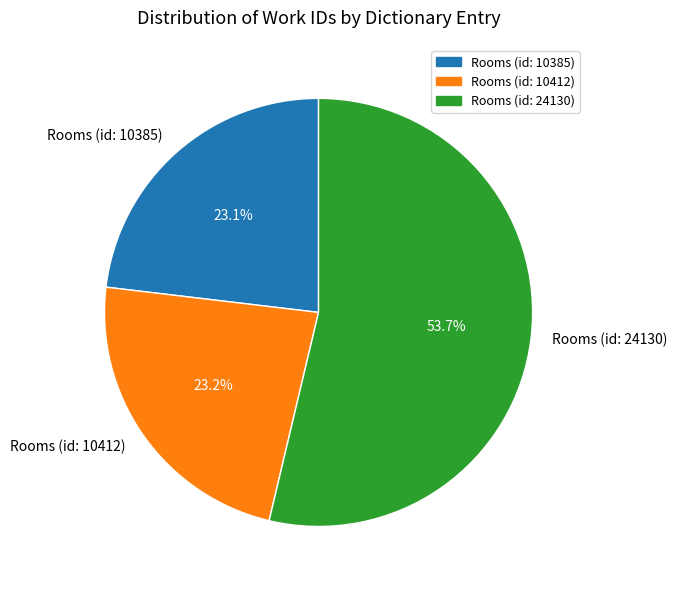

What percentage is the Rooms (id: 10385) slice, to the nearest percent?

23%